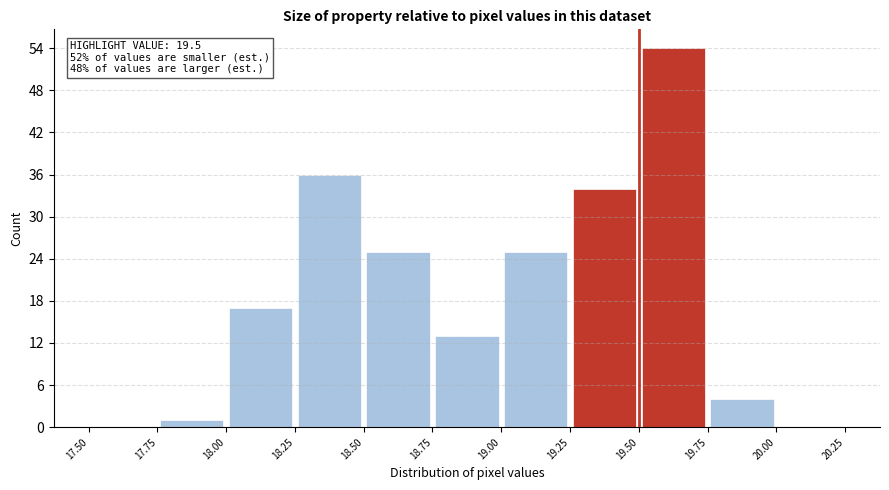

Which range on the x-axis has the tallest bar?

19.50 to 19.75